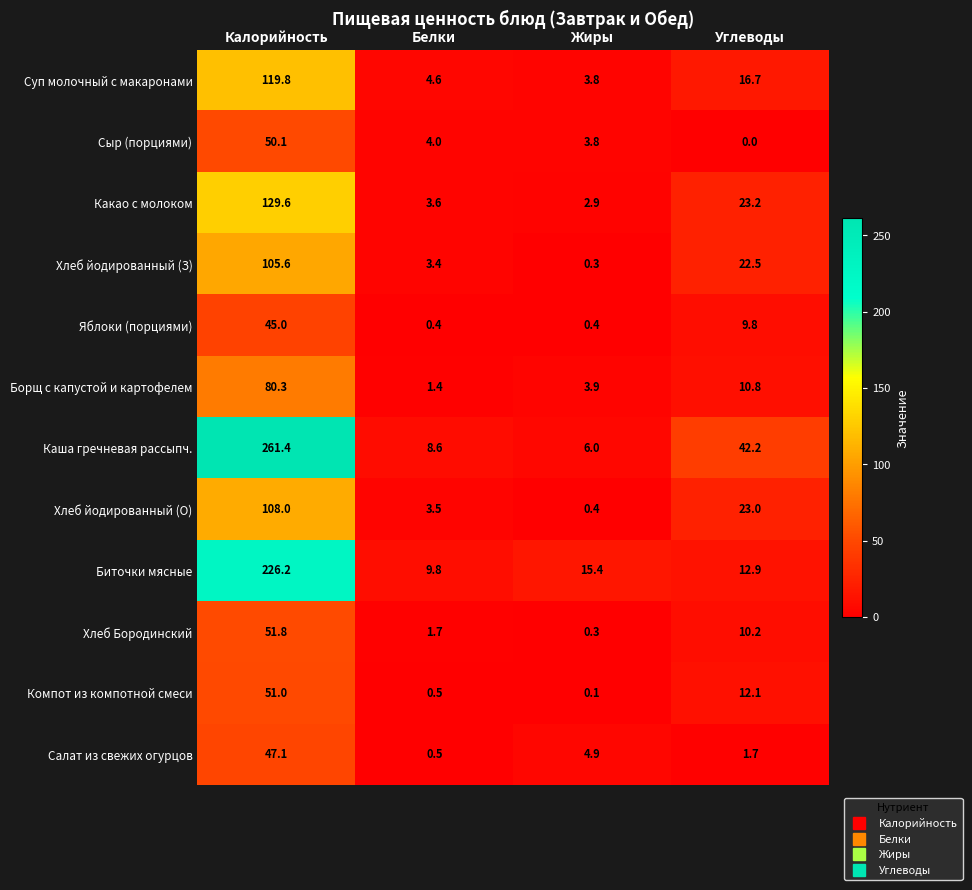

How many values in the Салат из свежих огурцов series exceed 4?

2